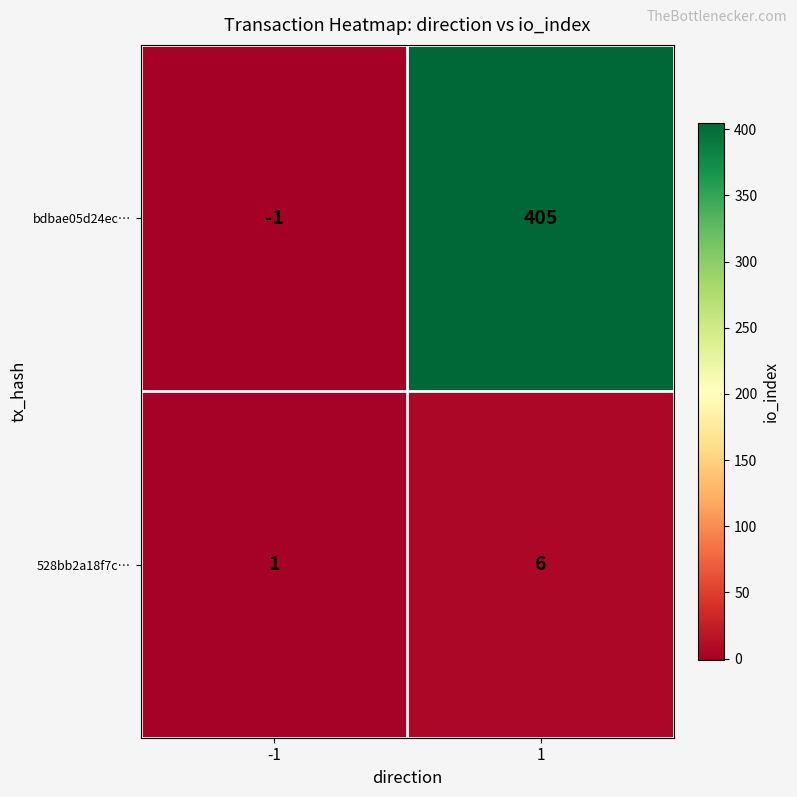

What is the sum of all 528bb2a18f7c… values?

7